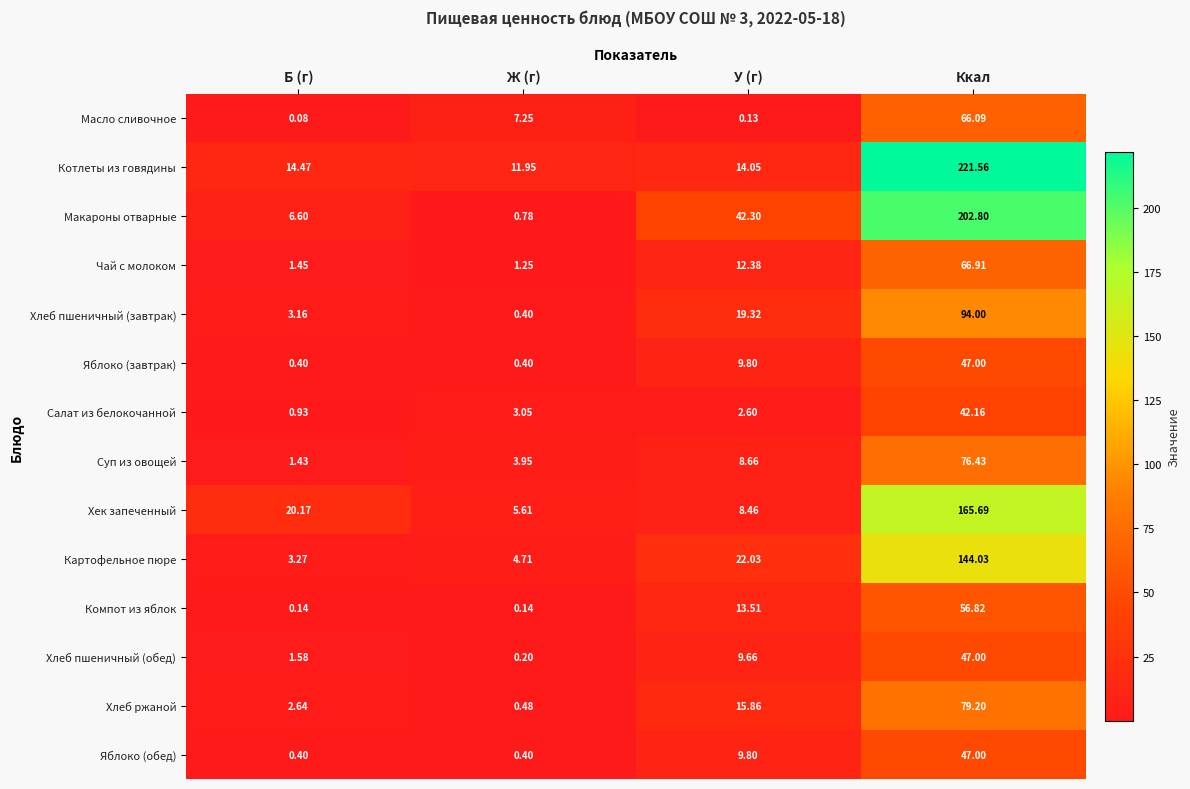

Between Б (г) and Ккал, which series saw the biggest shift?

Котлеты из говядины